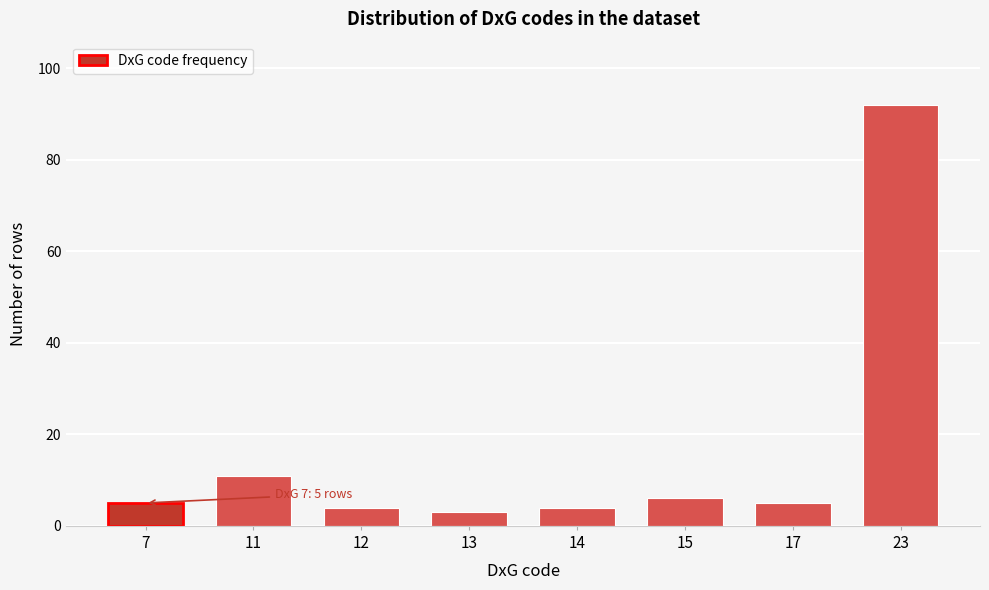

Reading left to right, transcribe all the data shown in this chart.

7=5	11=11	12=4	13=3	14=4	15=6	17=5	23=92